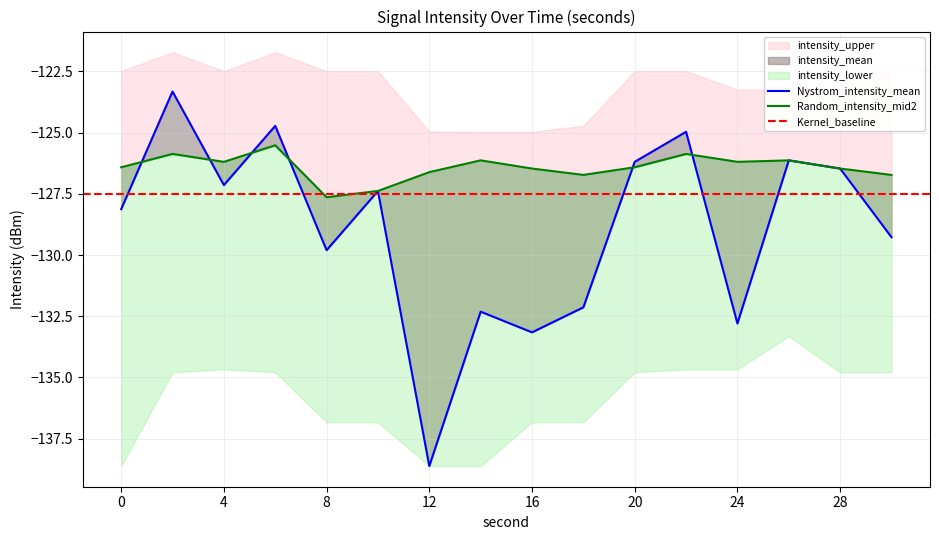

At which category is the sum across all series the highest?

2